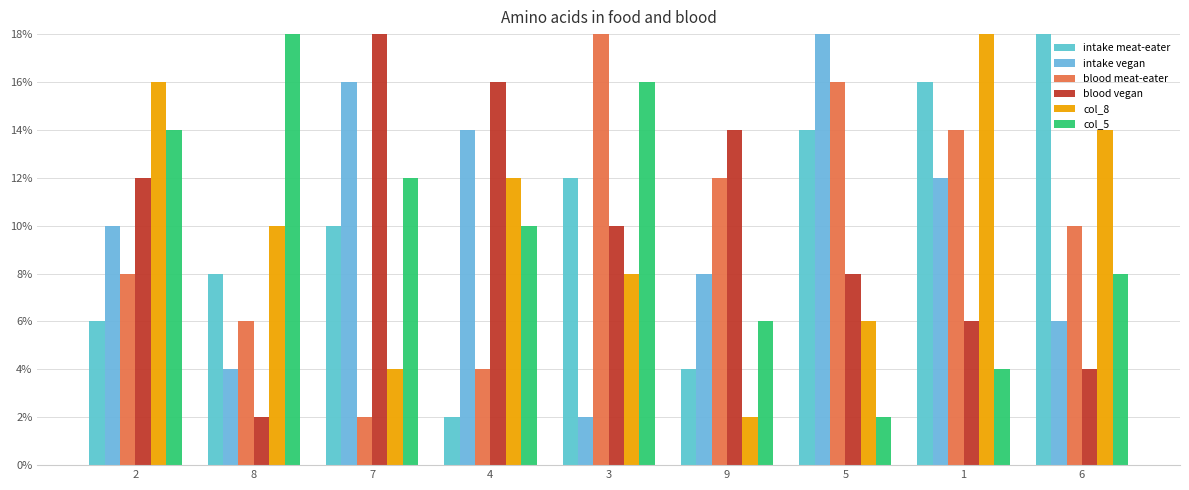

What are all the series names shown in the legend?

intake meat-eater, intake vegan, blood meat-eater, blood vegan, col_8, col_5